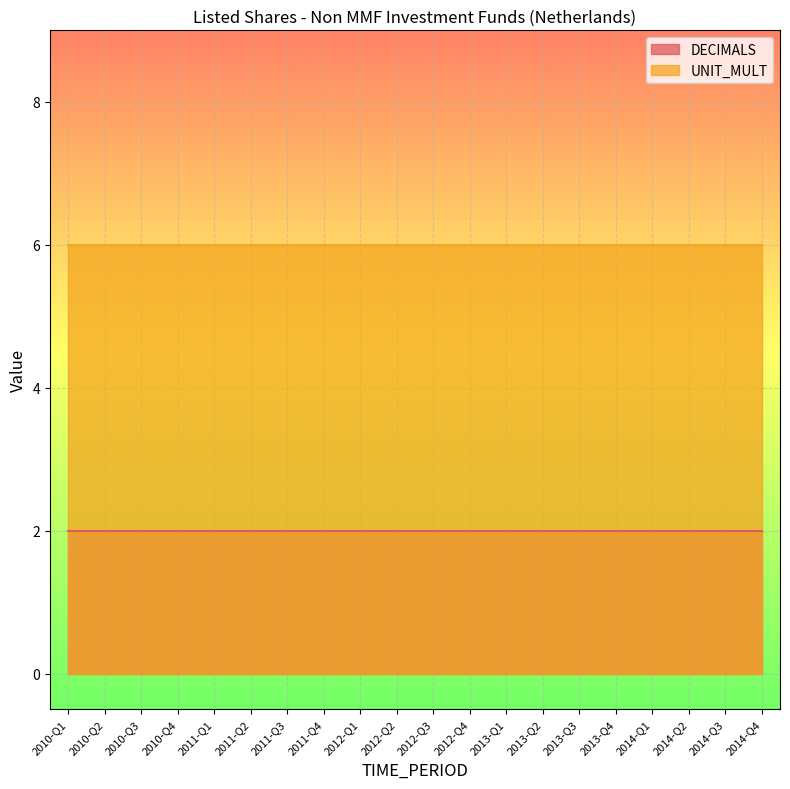

Rank the series by their maximum value, from lowest to highest.

DECIMALS, UNIT_MULT